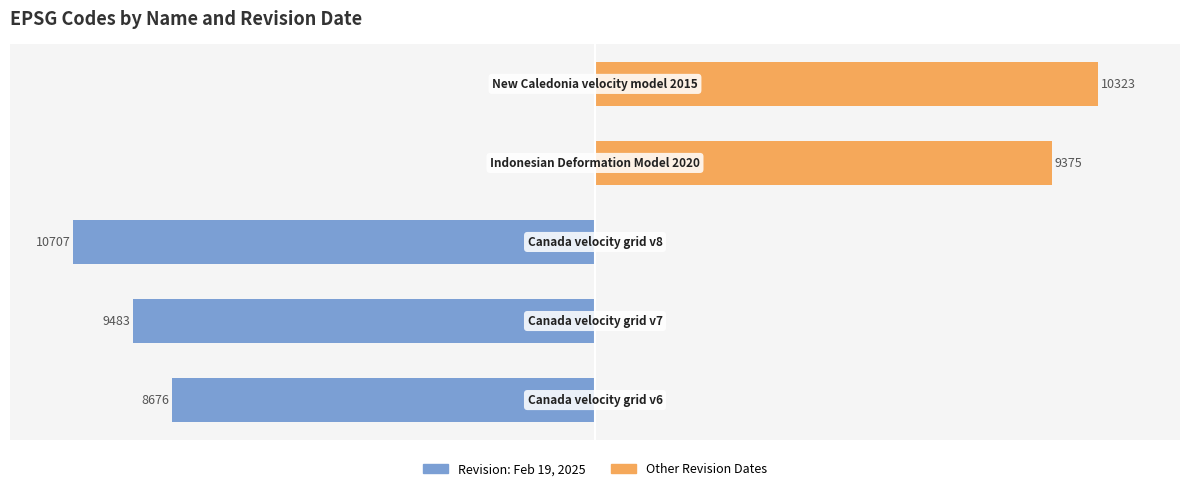

What are all the series names shown in the legend?

Revision: Feb 19, 2025, Other Revision Dates